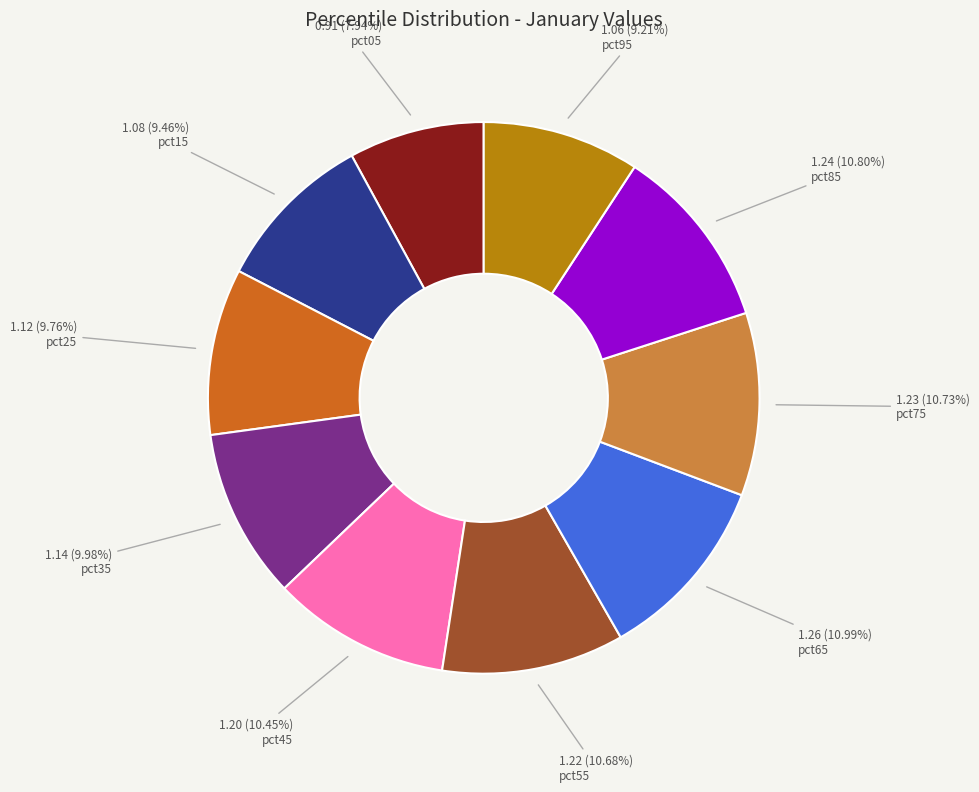

Is there a majority slice in this chart?

No